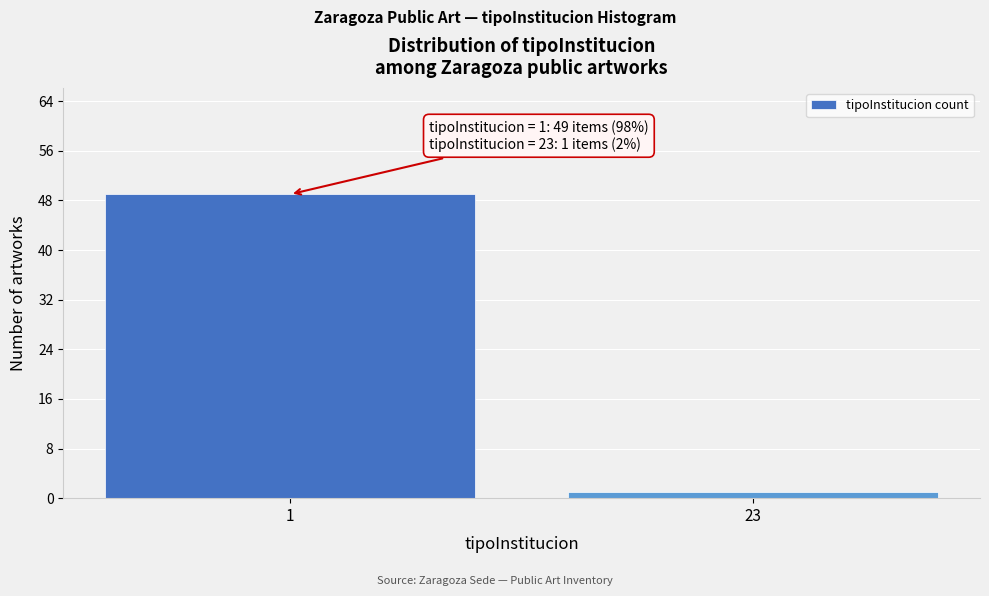

Reading left to right, transcribe all the data shown in this chart.

1=49	23=1